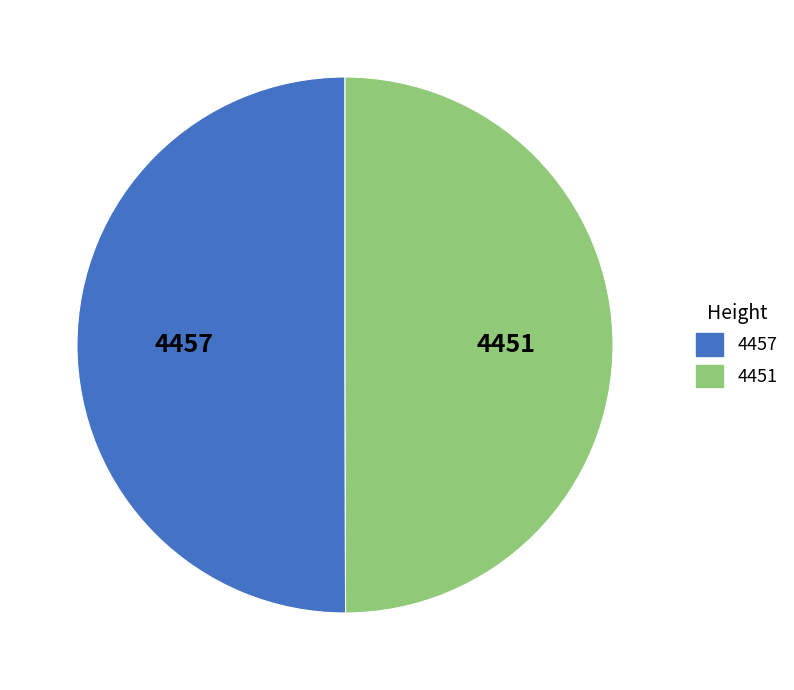

Combined, do 4457 and 4451 account for over 50%?

Yes